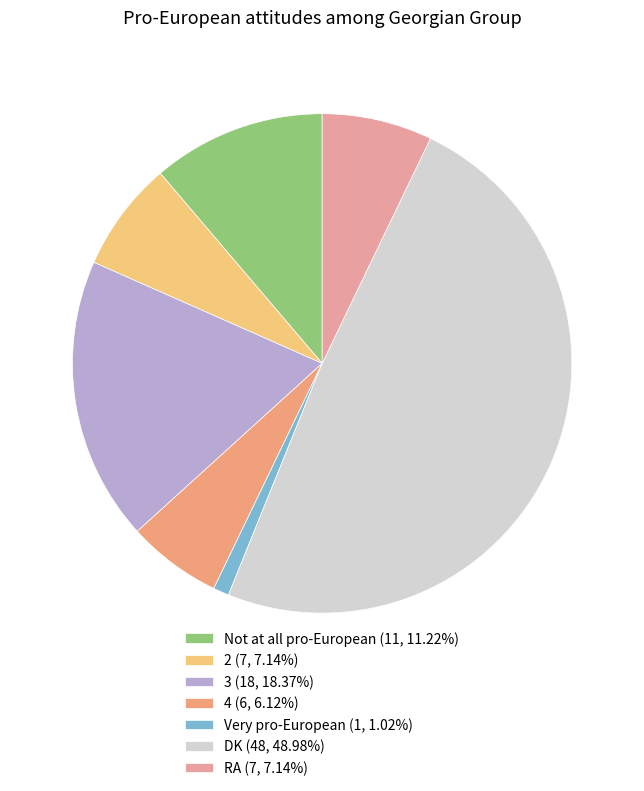

Count the number of slices in the pie.

7